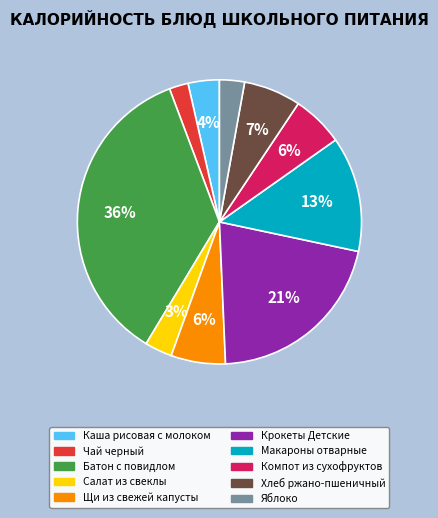

To the nearest percent, what is the difference between the largest and smallest slice percentages?

34%